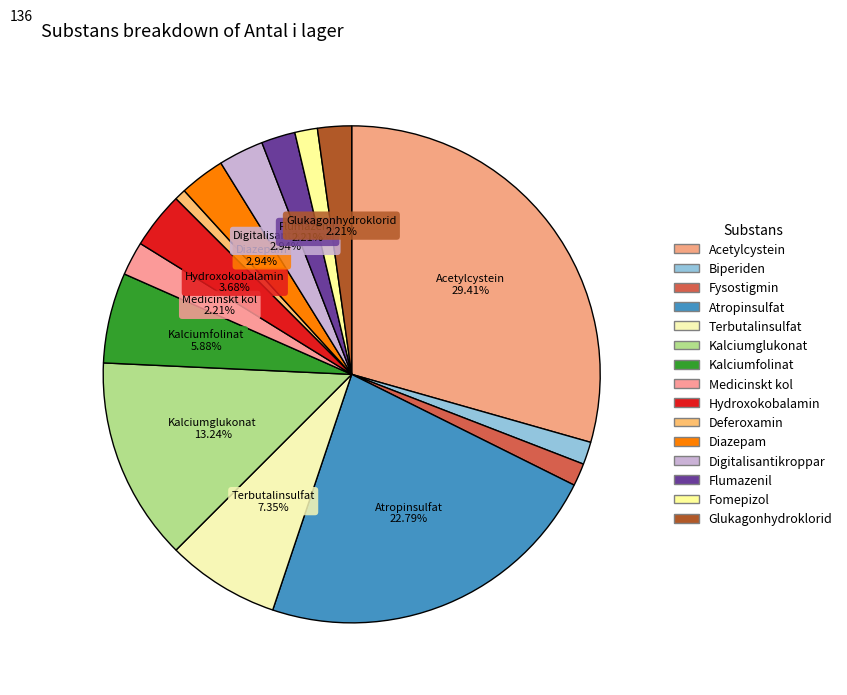

To the nearest percent, what is the difference between the largest and smallest slice percentages?

29%